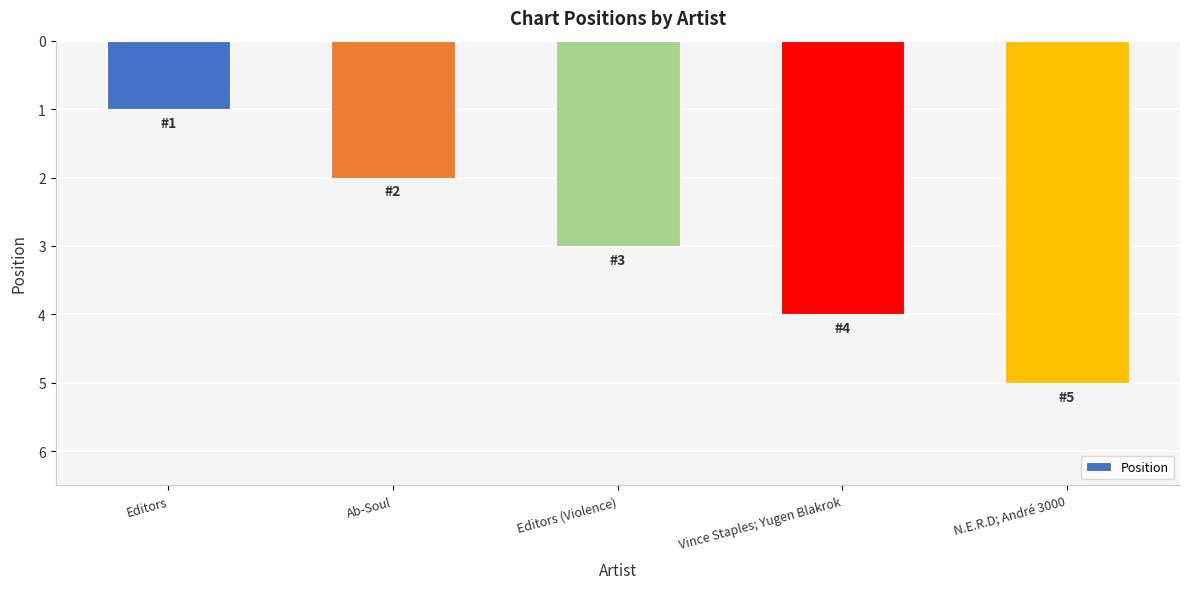

What is the minimum value shown in the chart?

1